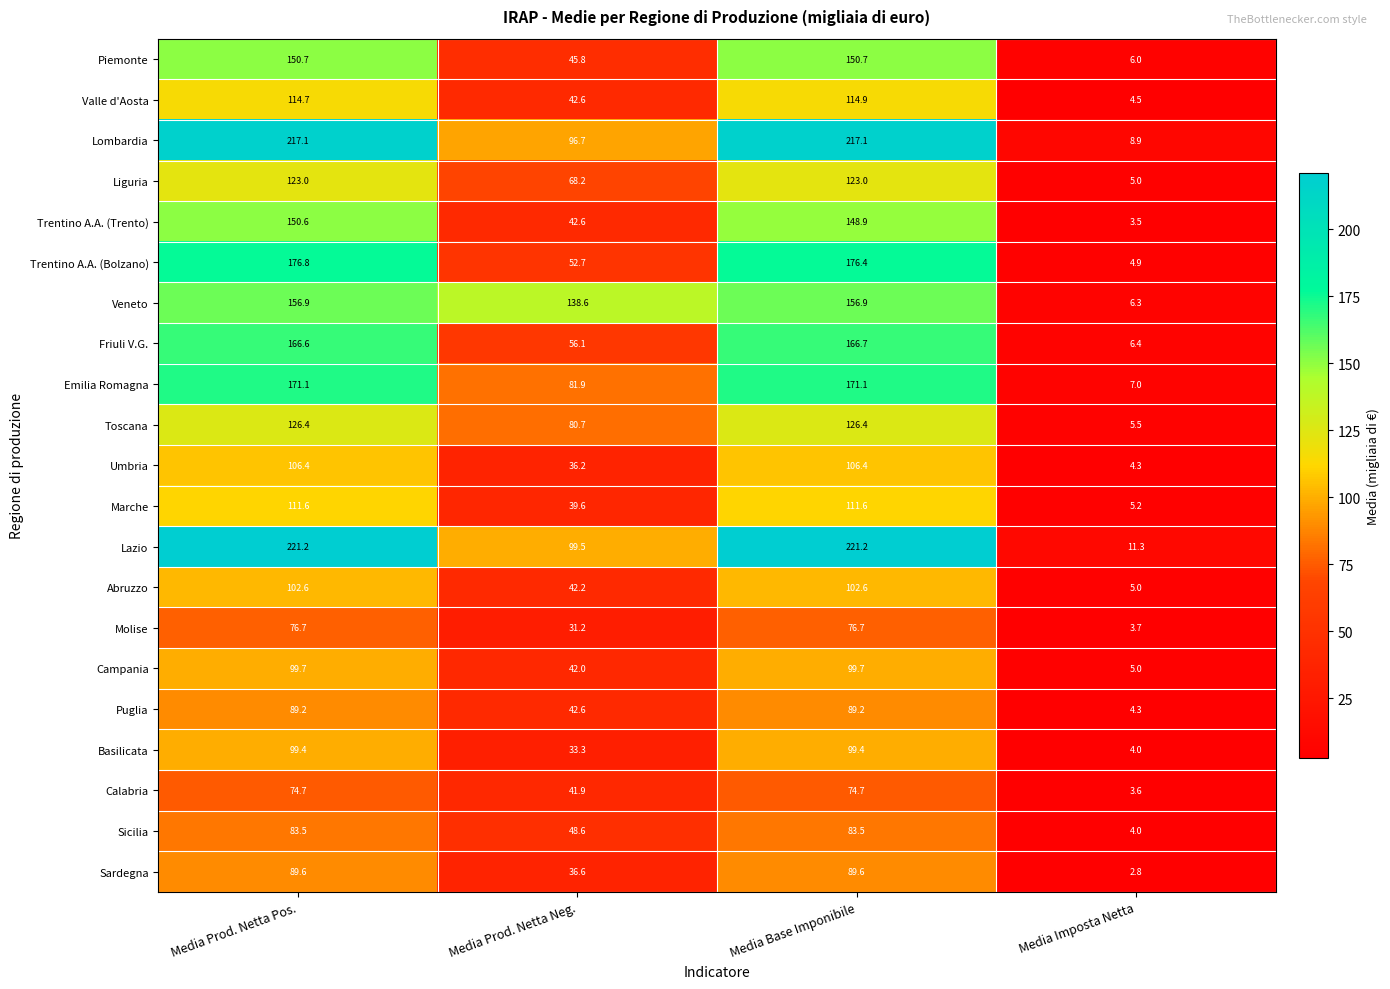

What is the greatest value displayed?

221.2